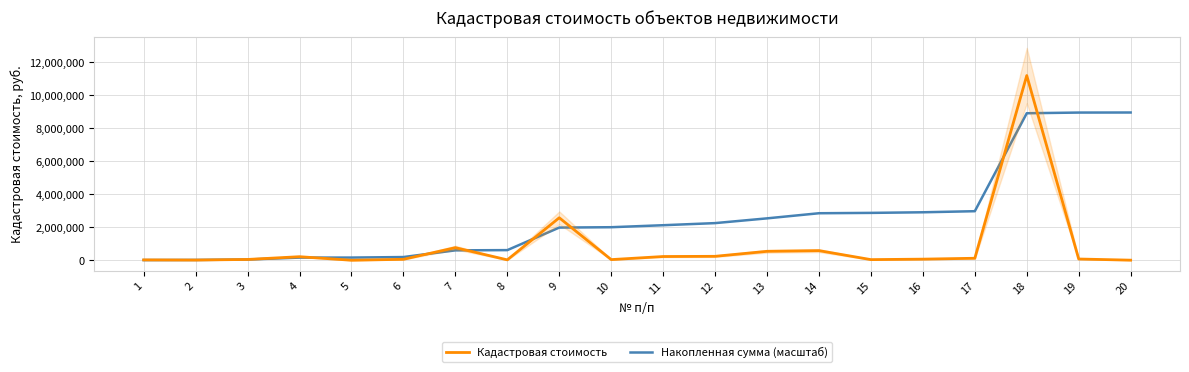

How many lines are shown in the chart?

2